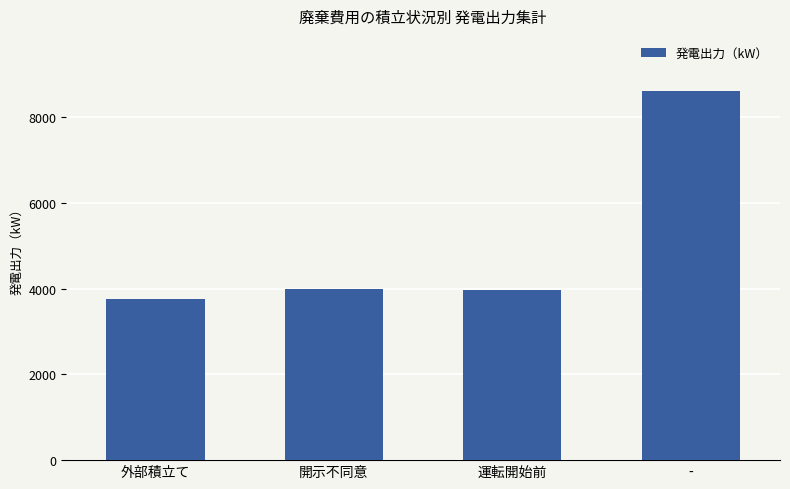

At which category does the chart reach its minimum across all series?

外部積立て